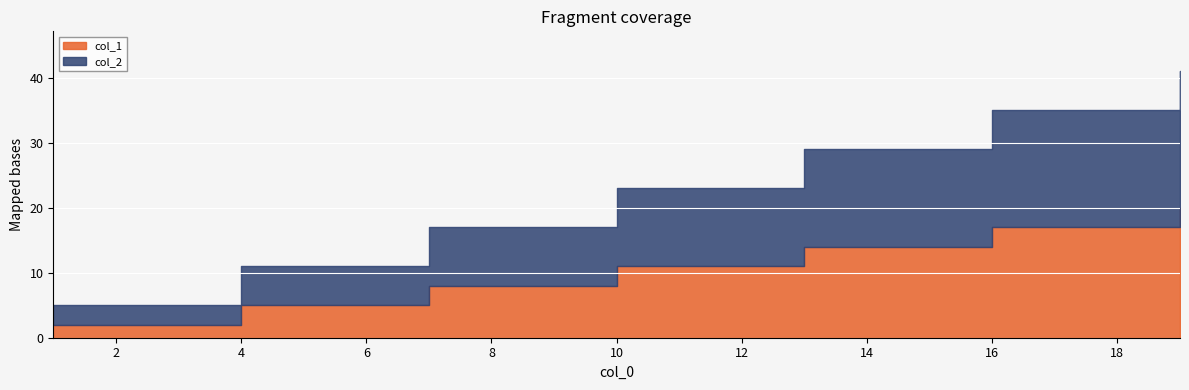

Reading right to left, extract all data points from this chart.

col_1: 19=20	16=17	13=14	10=11	7=8	4=5	1=2
col_2: 19=21	16=18	13=15	10=12	7=9	4=6	1=3